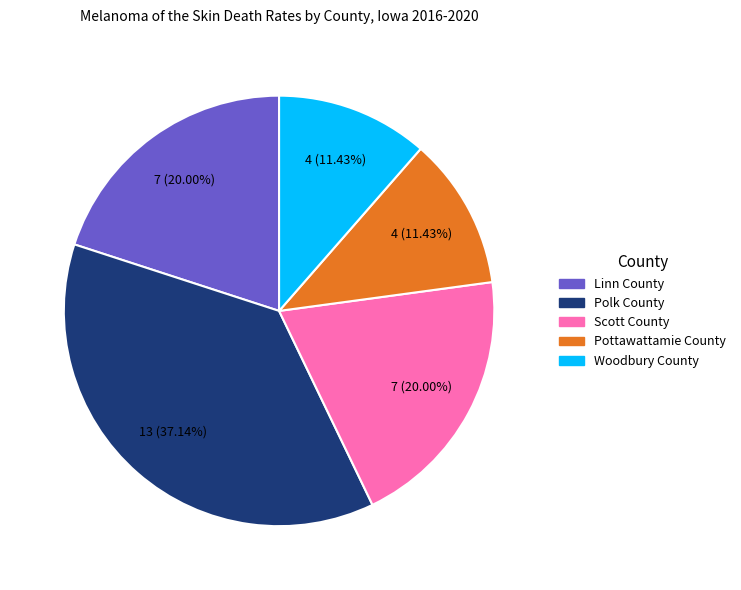

Does Scott County represent more than half of the total?

No